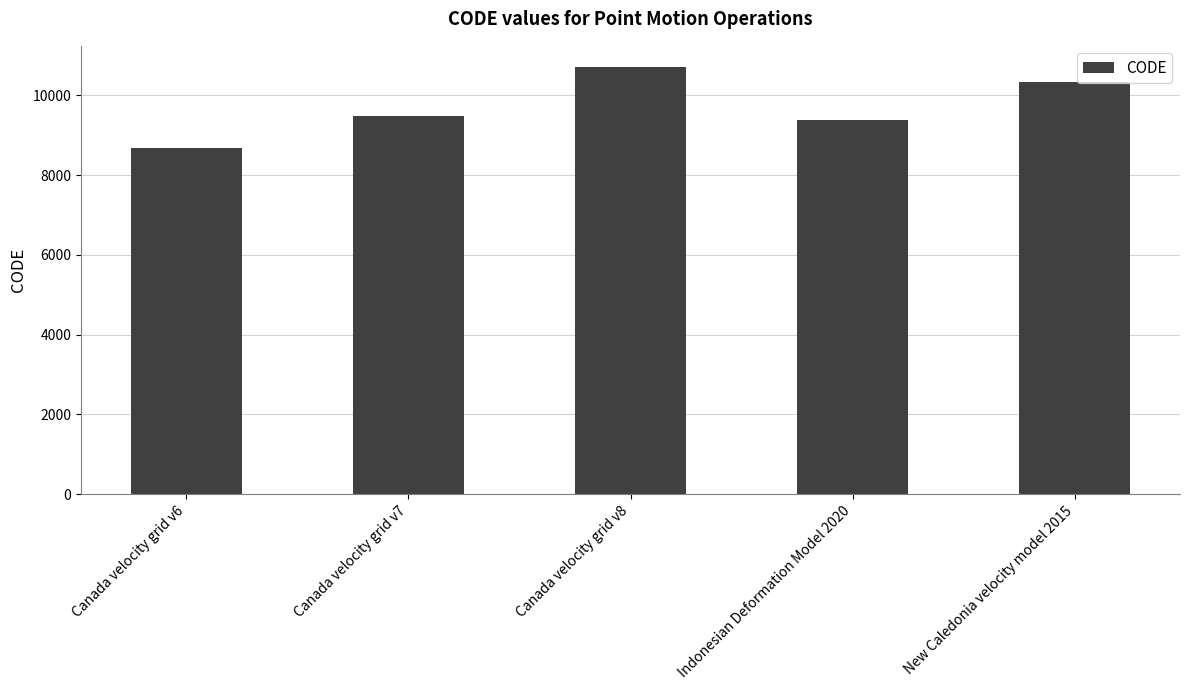

Reading left to right, list all the values displayed in this chart.

8676	9483	10707	9375	10323